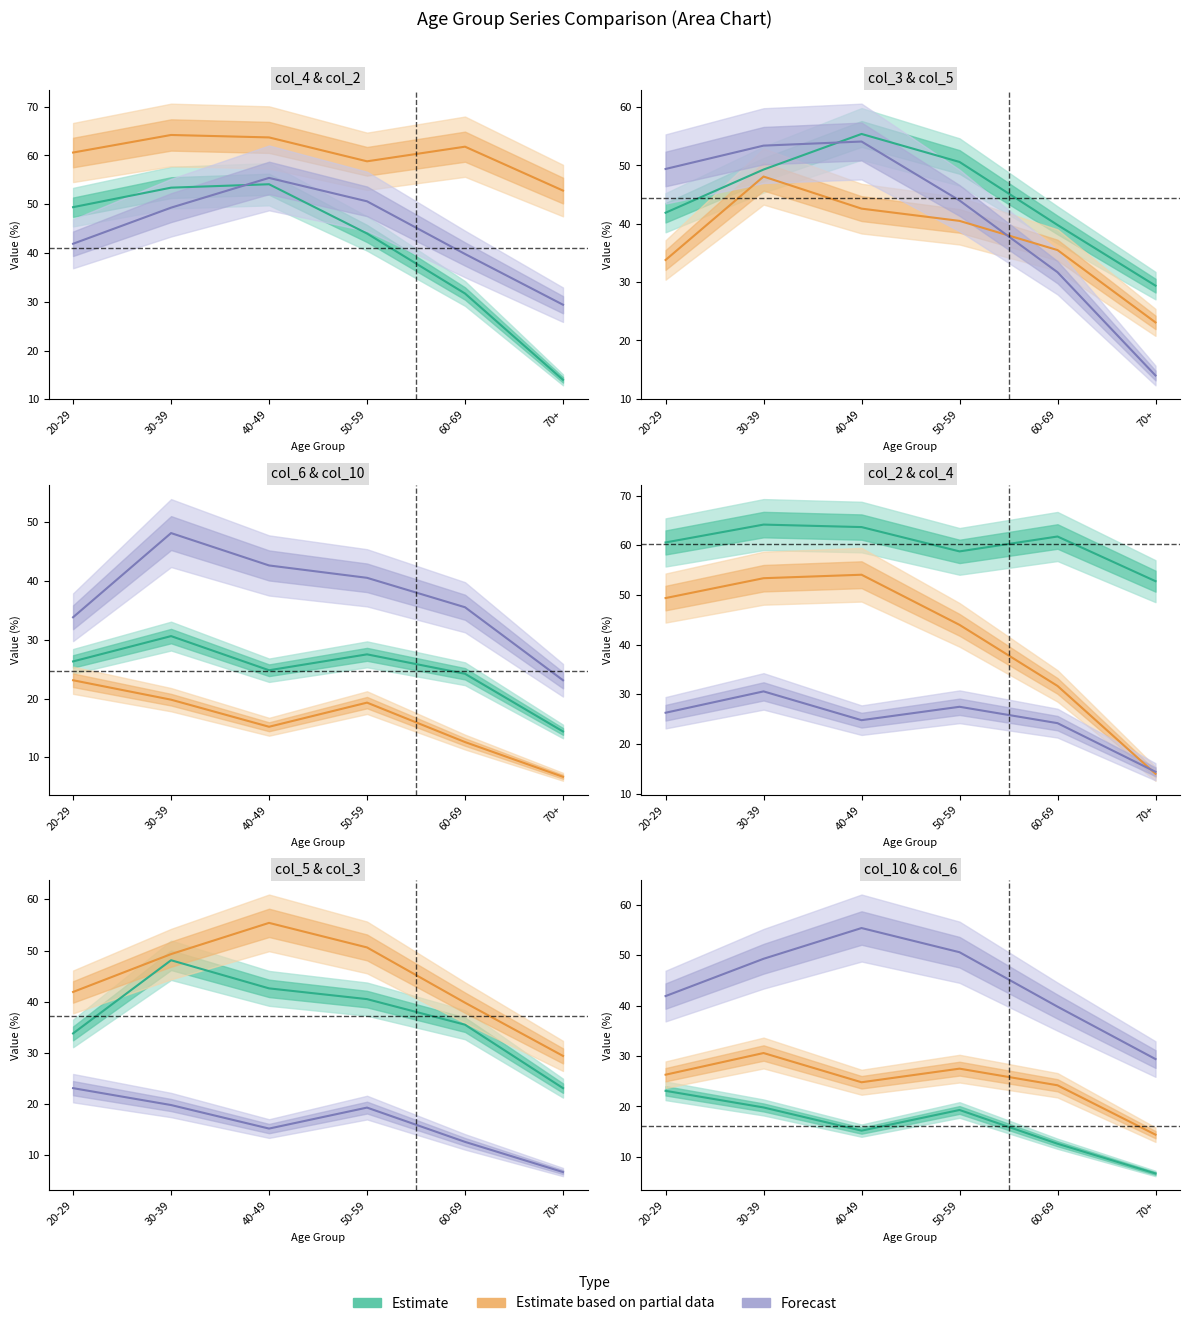

At 50-59, list the series in order from largest to smallest.

col_2, col_3, col_4, col_5, col_6, col_10